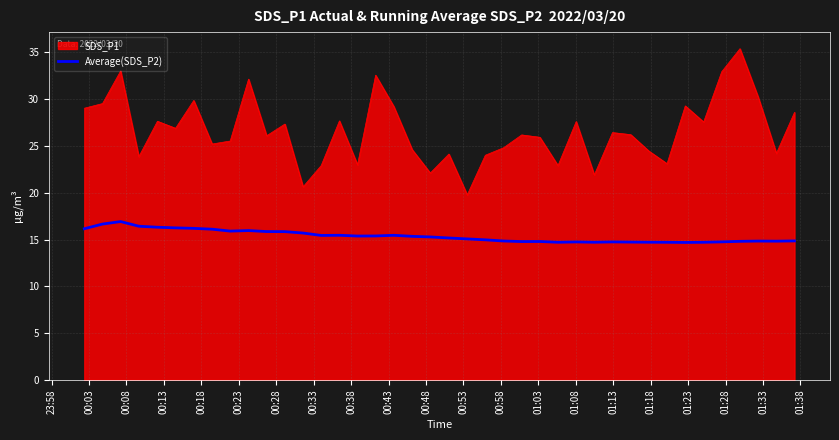

Rank the series by their maximum value, from highest to lowest.

SDS_P1, Average(SDS_P2)